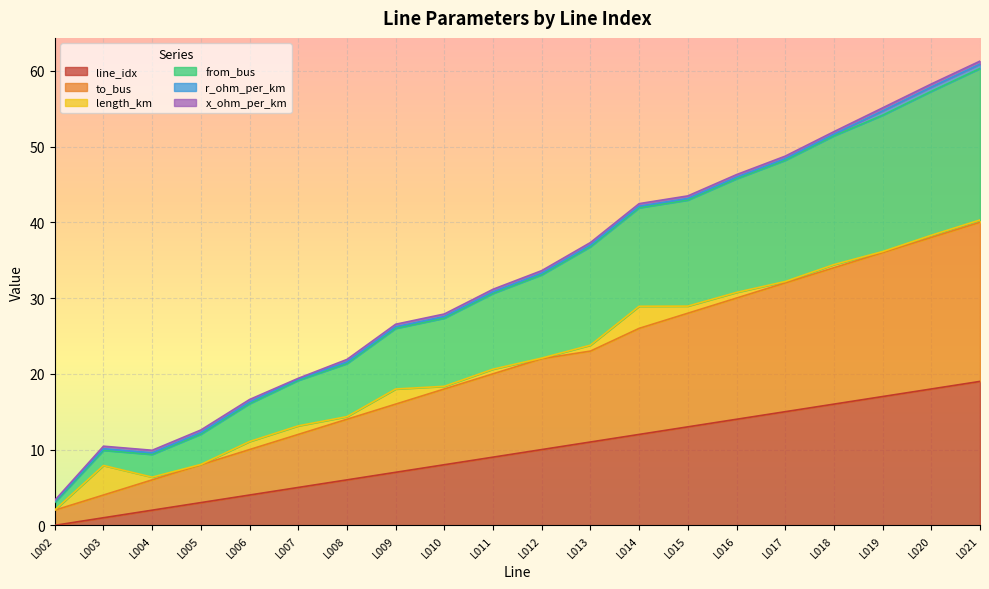

How many categories are shown in the chart?

20